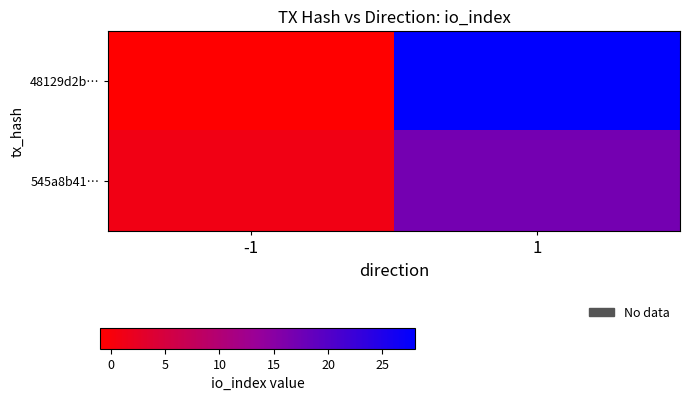

Which category has the highest value across all series?

1